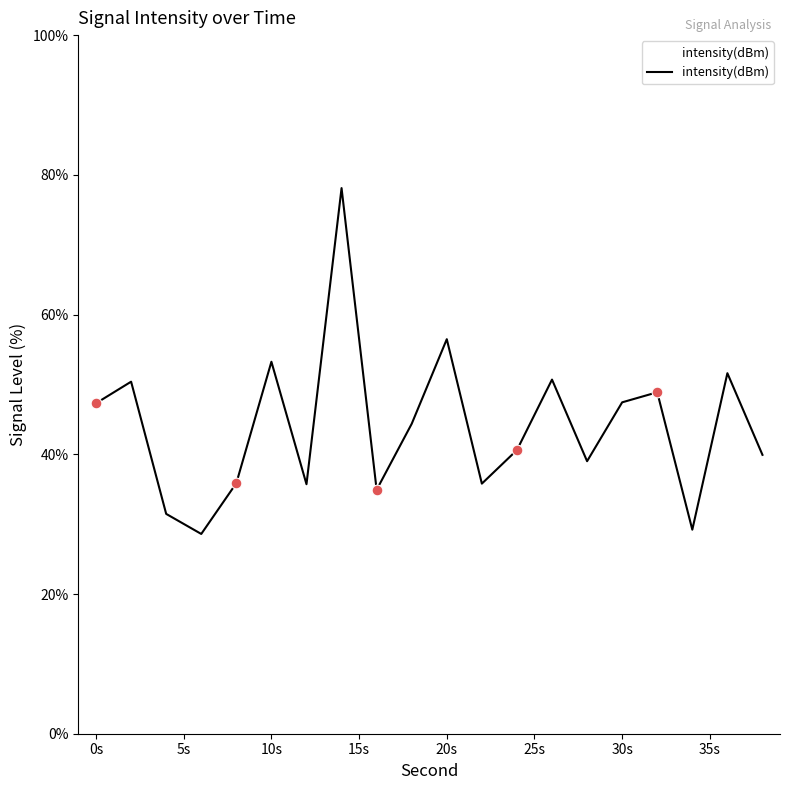

What is the greatest value displayed?

78.1